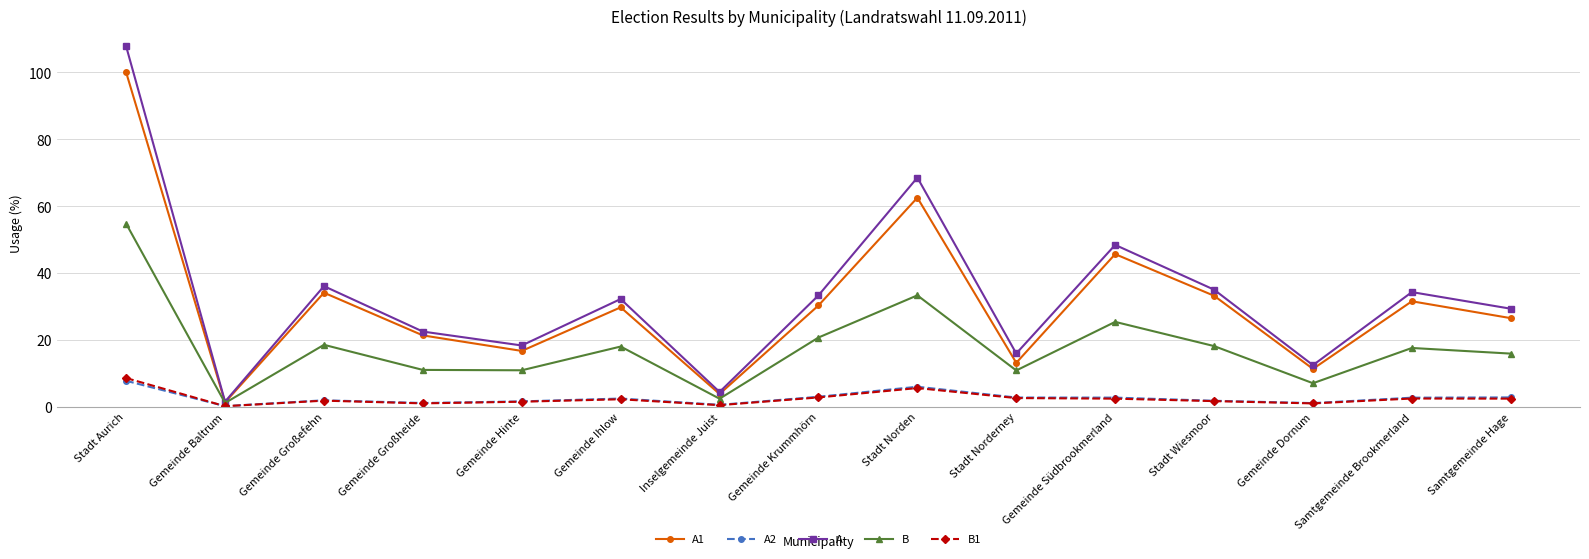

True or false: B has a value of 18.2 at Stadt Wiesmoor.

True